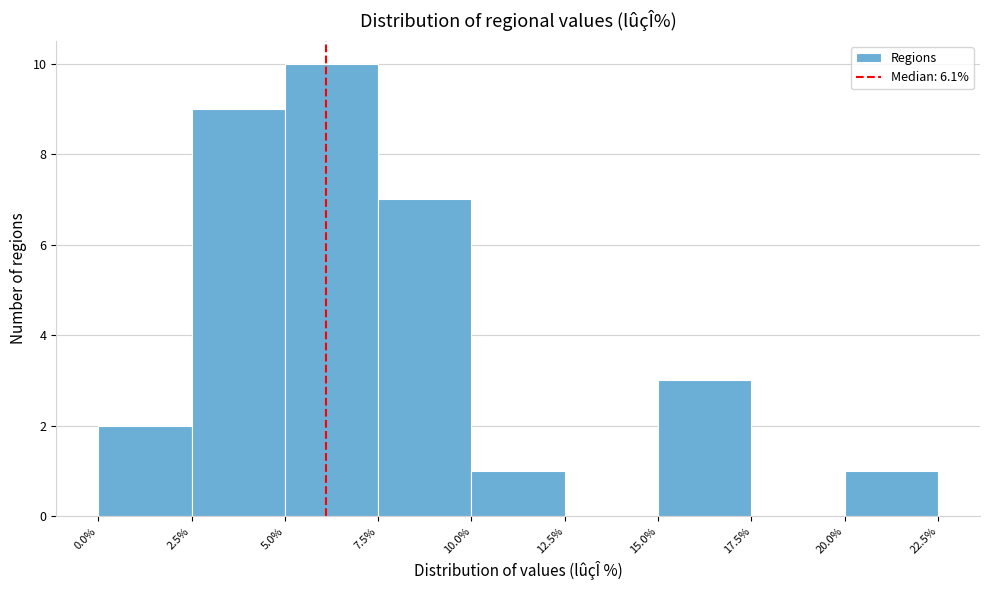

Reading left to right, list every bar in this chart as the range it spans on the x-axis followed by its height. The values are not printed on the chart, so give them approximately, as read against the axis.

0.0% to 2.5%: 2
2.5% to 5.0%: 9
5.0% to 7.5%: 10
7.5% to 10.0%: 7
10.0% to 12.5%: 1
12.5% to 15.0%: 0
15.0% to 17.5%: 3
17.5% to 20.0%: 0
20.0% to 22.5%: 1